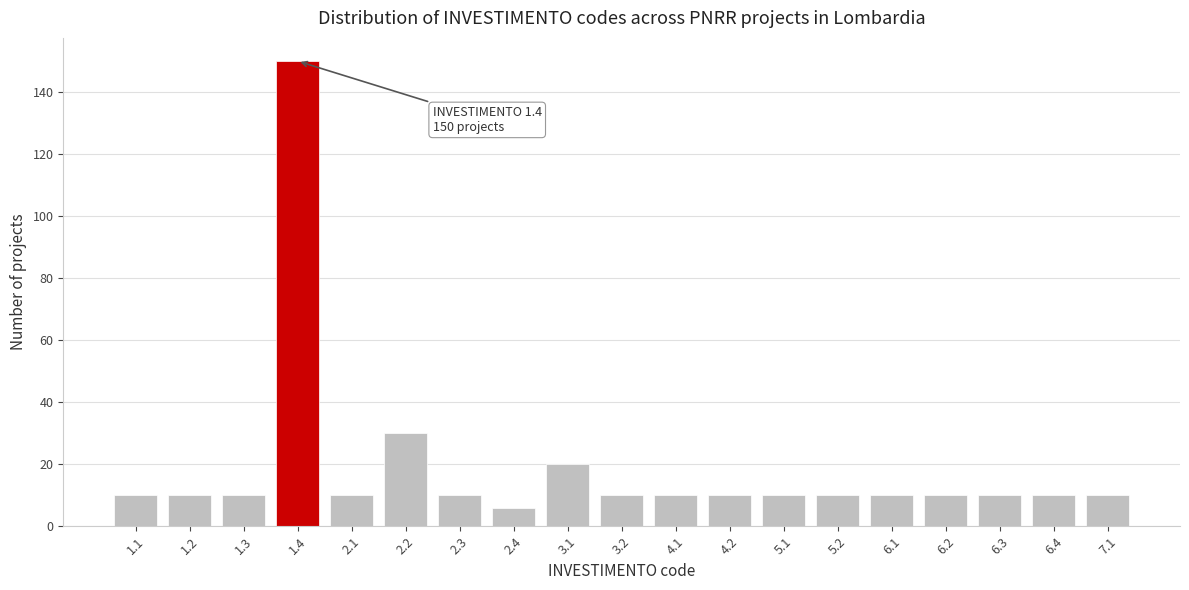

Reading left to right, what are all the values shown in this chart?

10	10	10	150	10	30	10	6	20	10	10	10	10	10	10	10	10	10	10